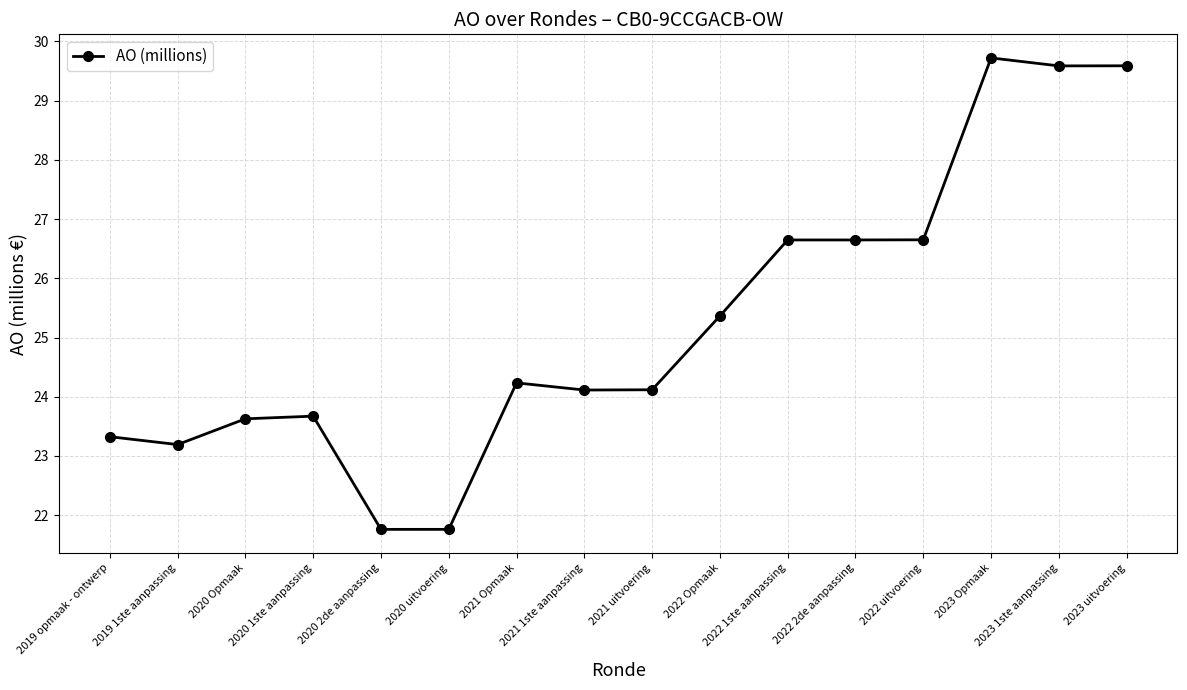

What is the smallest value displayed?

21.8